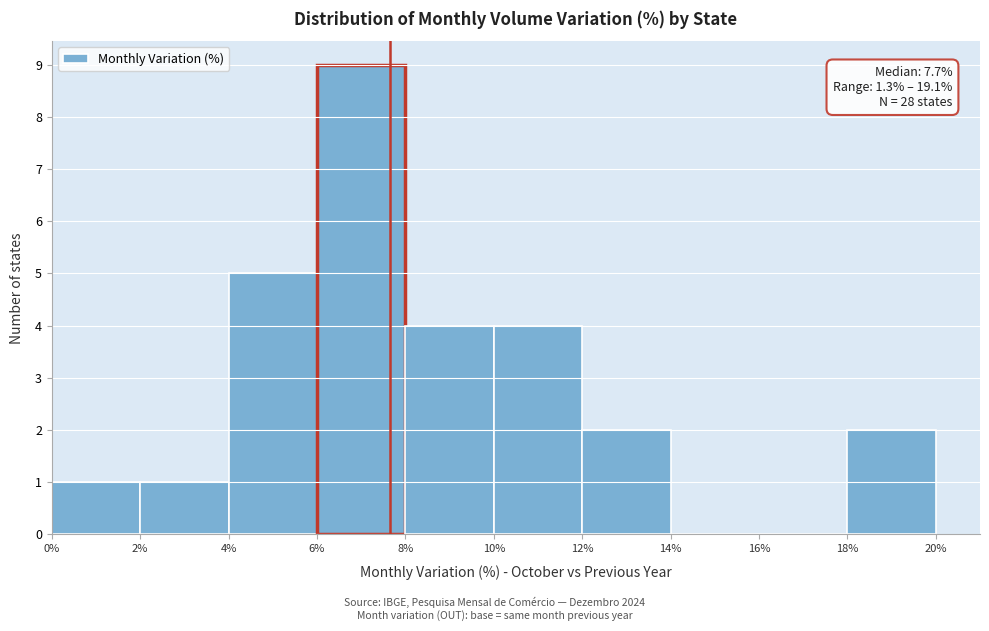

Over which range of the x-axis is the bar tallest?

6% to 8%